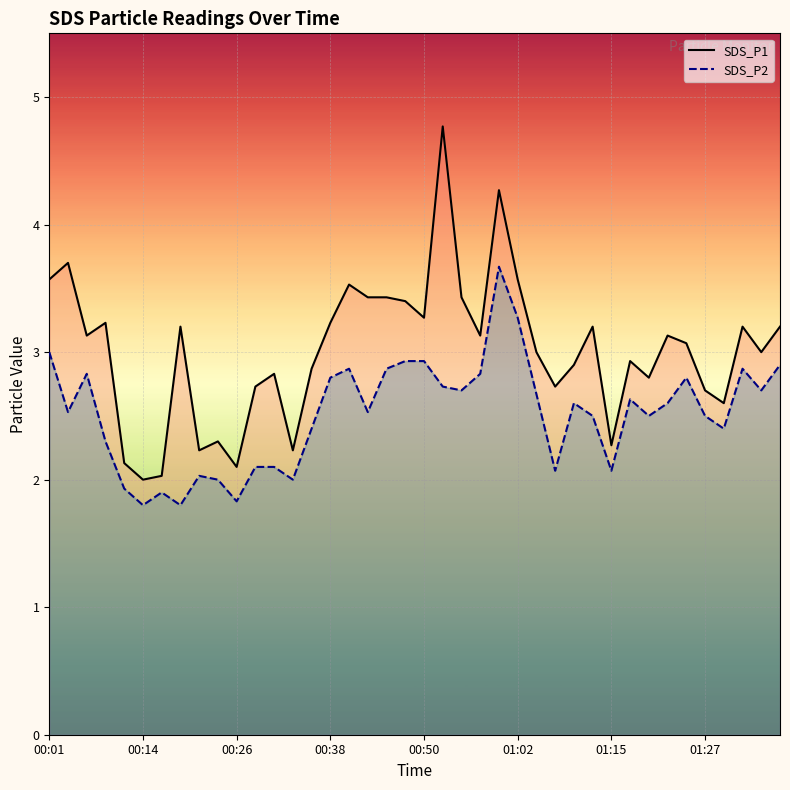

True or false: SDS_P1 and SDS_P2 cross at least once.

False